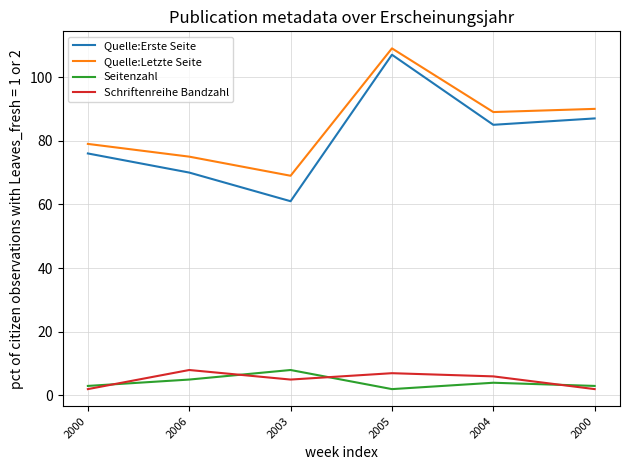

How many lines are shown in the chart?

4